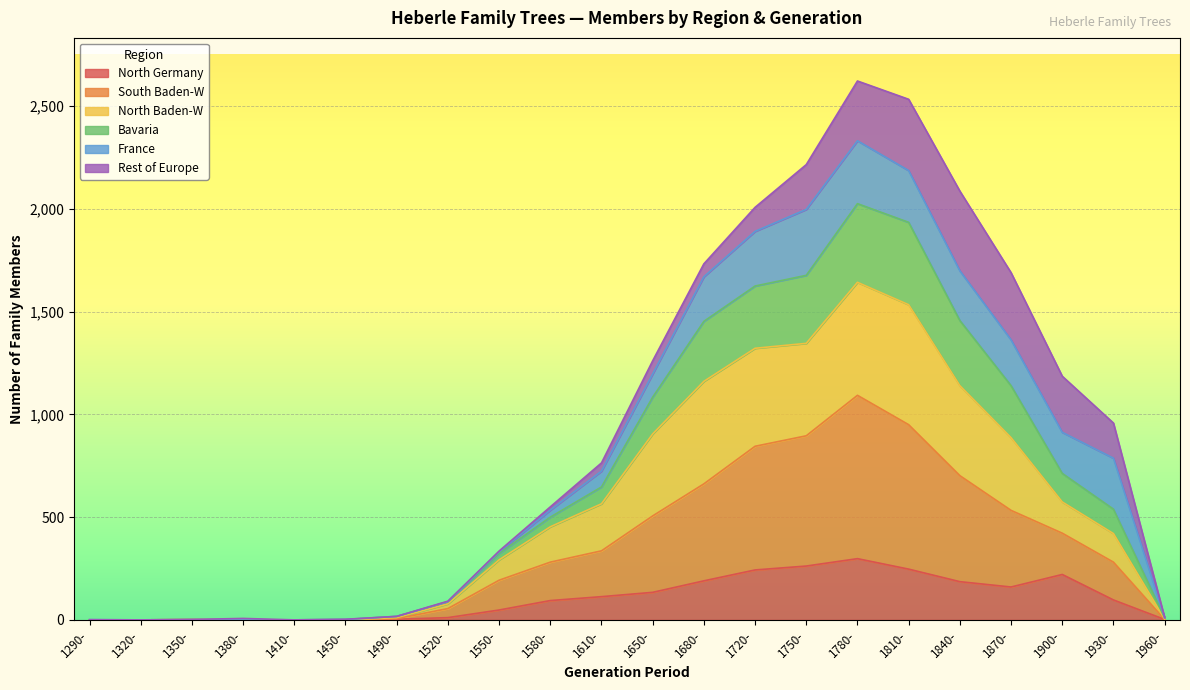

True or false: North Germany has a value of 106 at 1410-.

False